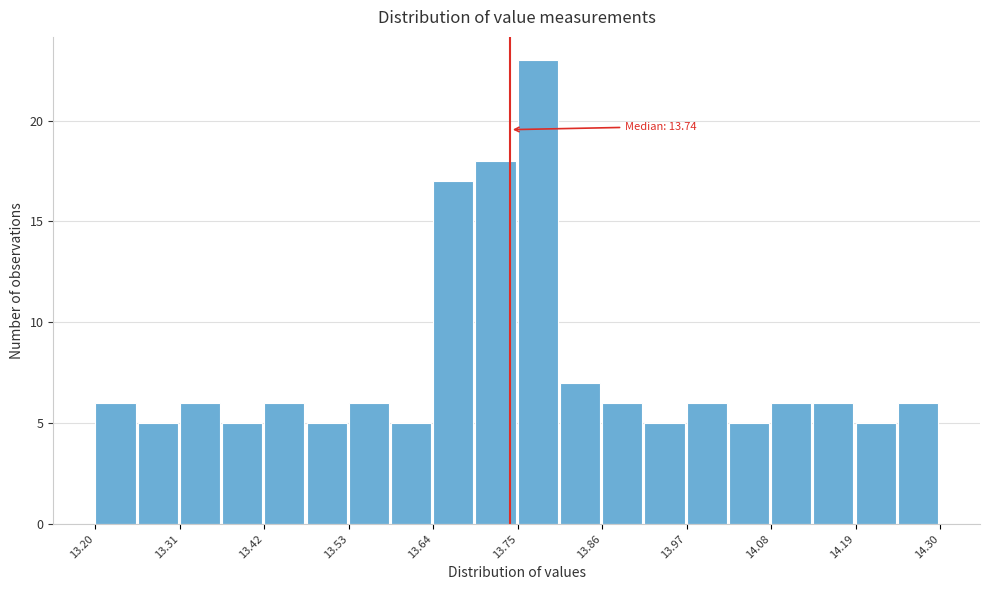

Around what value on the x-axis is the tallest bar? Give the approximate position of its centre, as read against the axis.

13.78